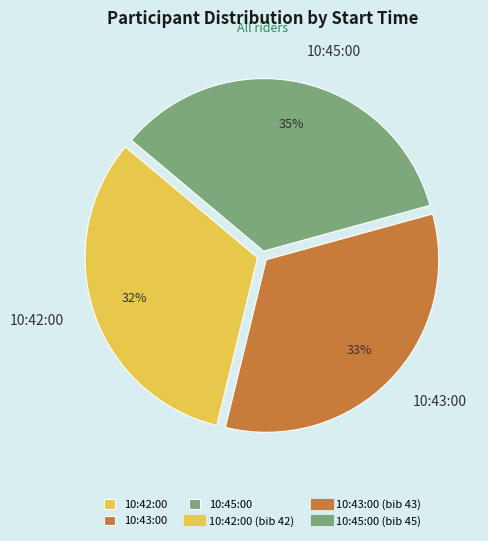

To the nearest percent, what is the average slice percentage?

33%